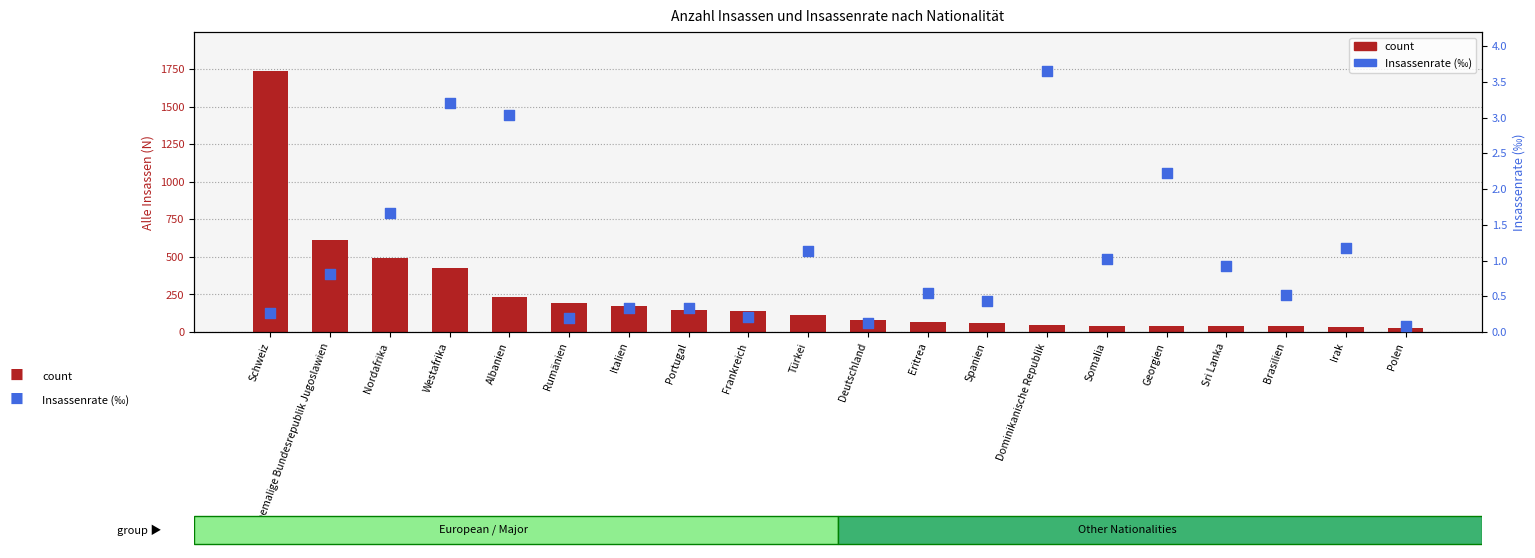

What are all the series names shown in the legend?

count, Insassenrate (‰)